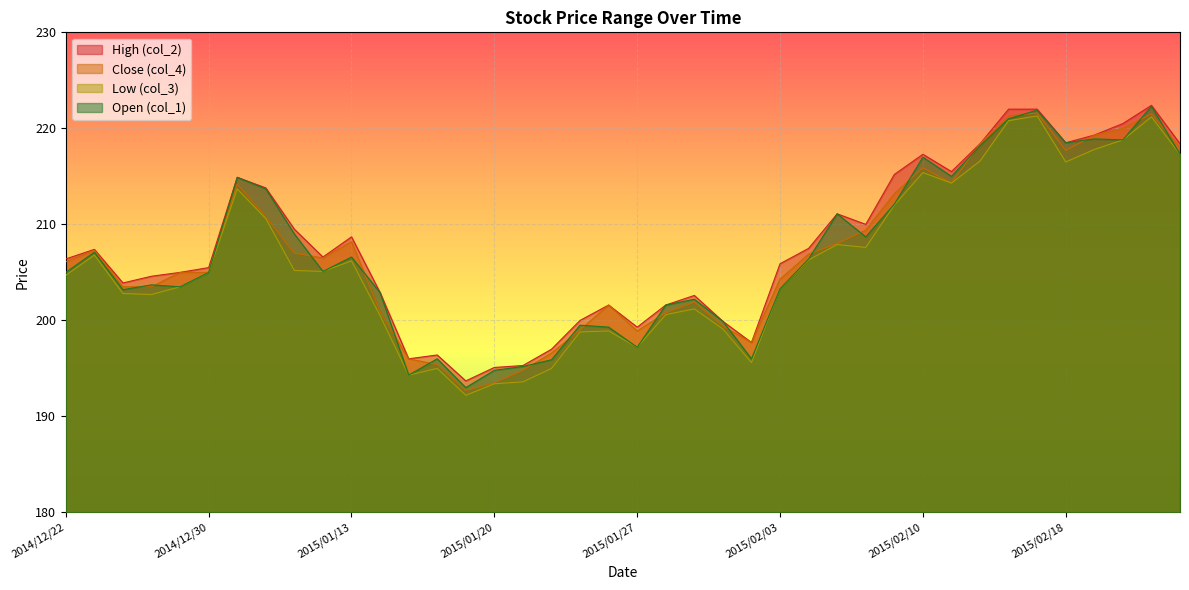

What is the total value across all series at 2015/01/08?

830.7